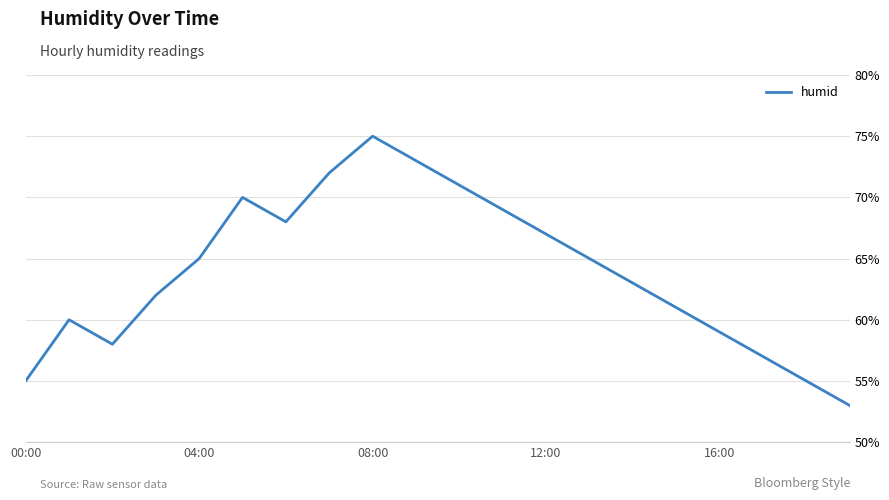

What is the smallest value displayed?

53